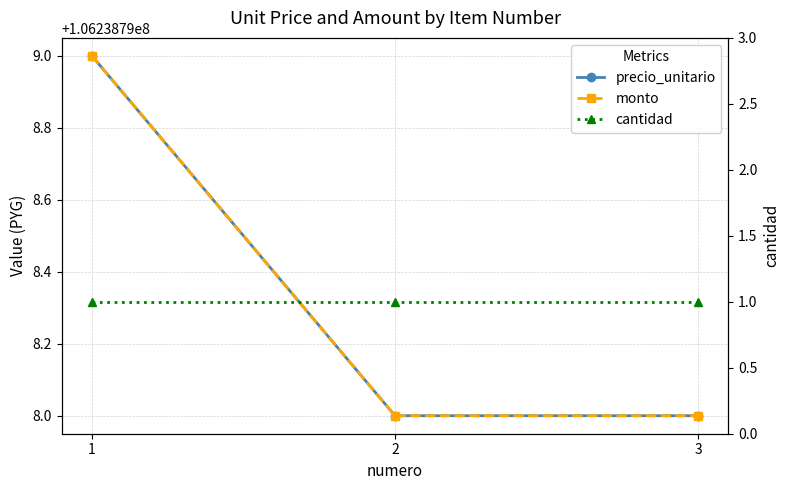

Which category has the lowest value in the monto series?

2